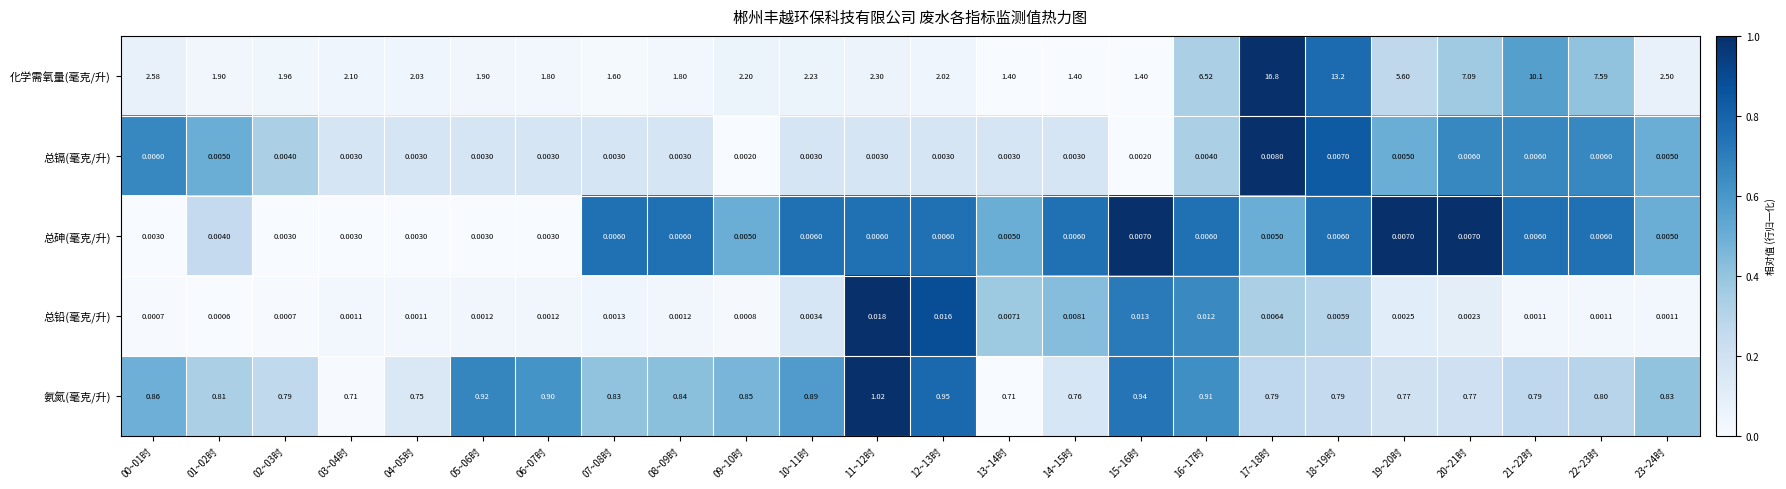

At 17~18时, list the series in order from smallest to largest.

总砷(毫克/升), 总铅(毫克/升), 总镉(毫克/升), 氨氮(毫克/升), 化学需氧量(毫克/升)